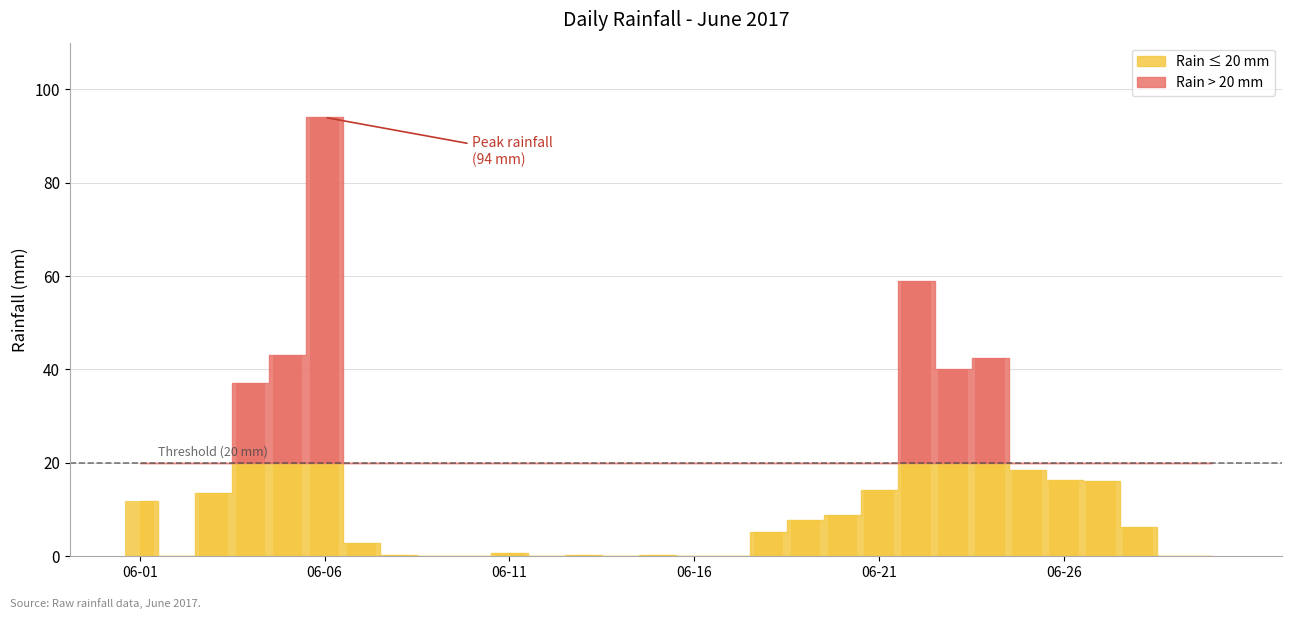

Reading left to right, extract all data points from this chart.

2017-06-01=11.8	2017-06-02=0.0	2017-06-03=13.6	2017-06-04=37.0	2017-06-05=43.2	2017-06-06=94.0	2017-06-07=2.8	2017-06-08=0.2	2017-06-09=0.0	2017-06-10=0.0	2017-06-11=0.8	2017-06-12=0.0	2017-06-13=0.2	2017-06-14=0.0	2017-06-15=0.2	2017-06-16=0.0	2017-06-17=0.0	2017-06-18=5.2	2017-06-19=7.8	2017-06-20=8.8	2017-06-21=14.2	2017-06-22=59.0	2017-06-23=40.0	2017-06-24=42.4	2017-06-25=18.4	2017-06-26=16.4	2017-06-27=16.2	2017-06-28=6.2	2017-06-29=0.0	2017-06-30=0.0